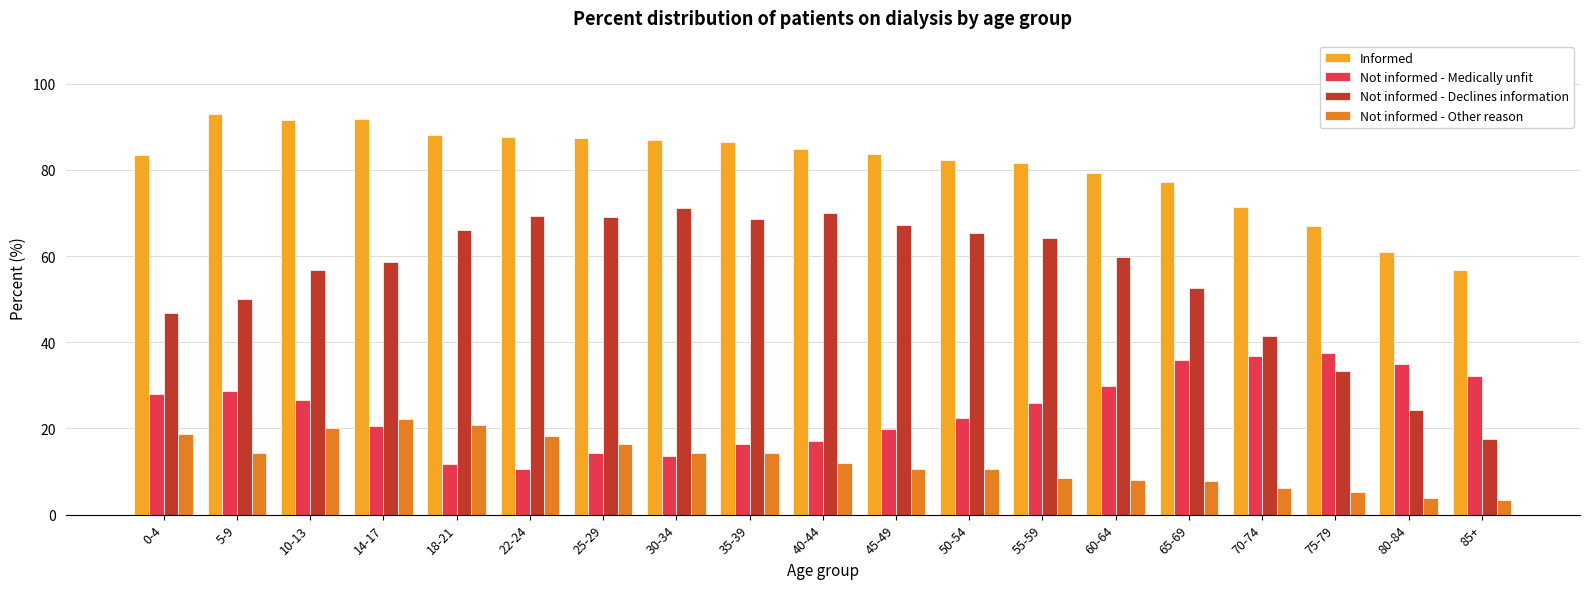

The value of Not informed - Other reason at 55-59 is 3.6. True or false?

False